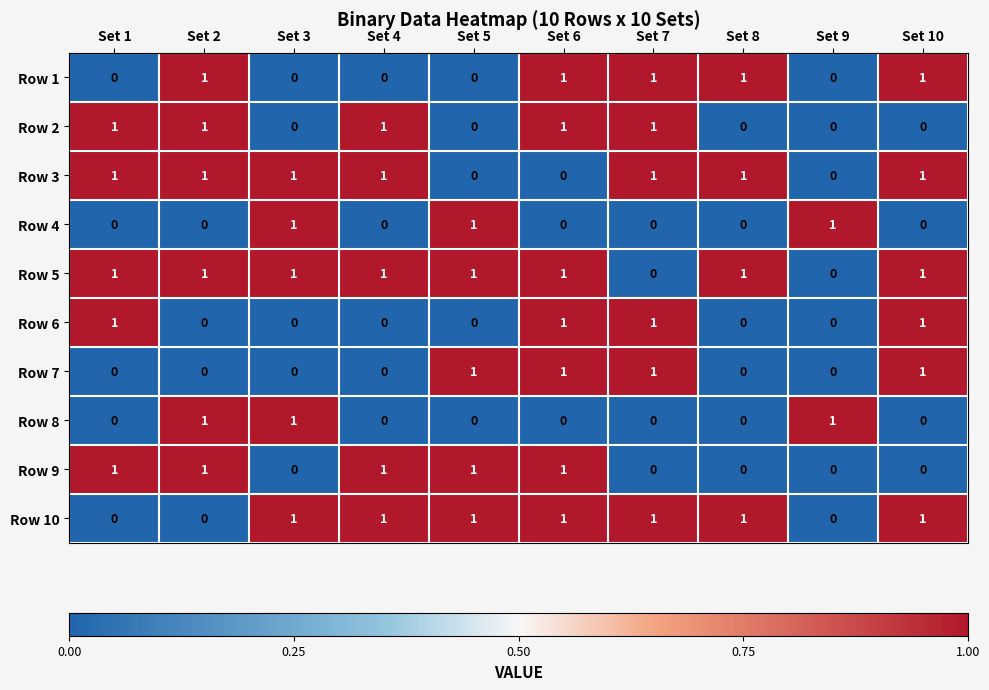

What is the spread (max minus min) of values at Set 7?

1